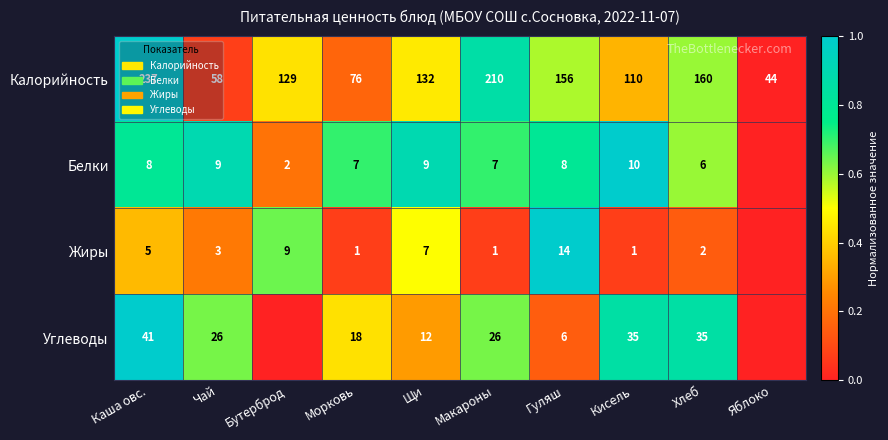

How many categories are shown in the chart?

10